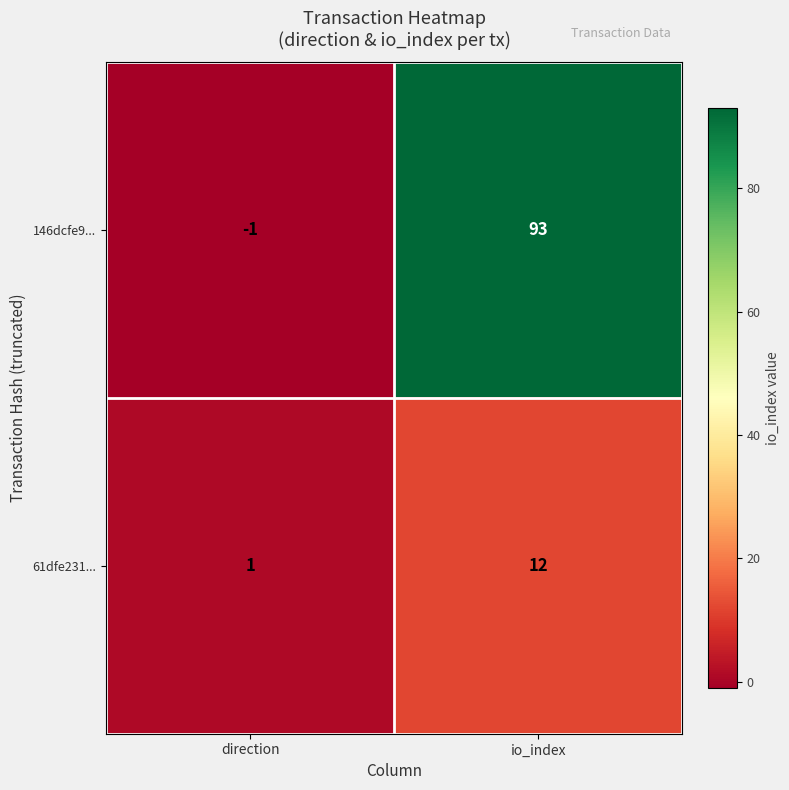

How many distinct data groups are displayed?

2